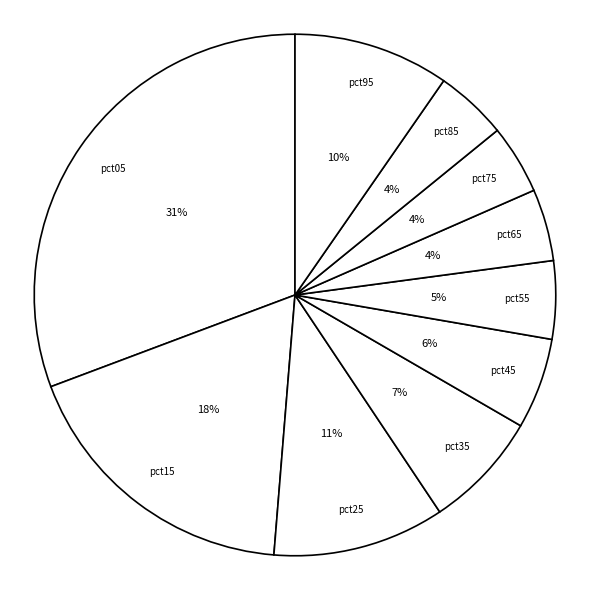

Which has a higher value, pct85 or pct95?

pct95